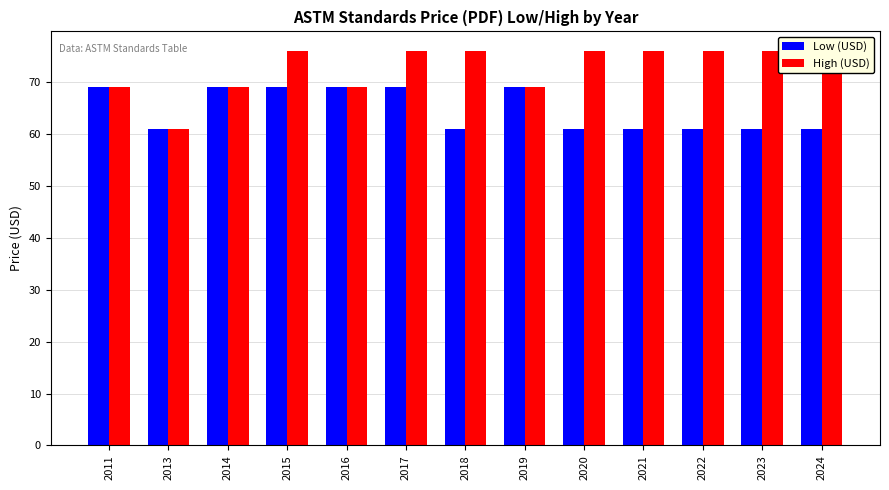

At which category is the sum across all series the highest?

2015